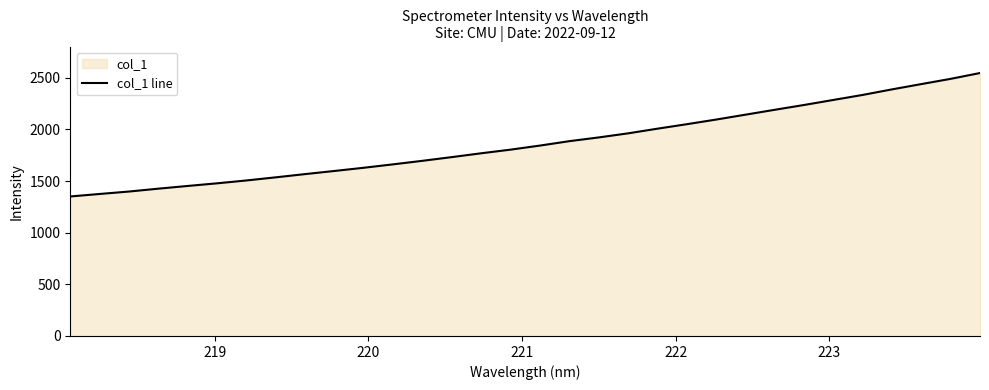

What is the difference between the maximum and minimum values?

1195.6